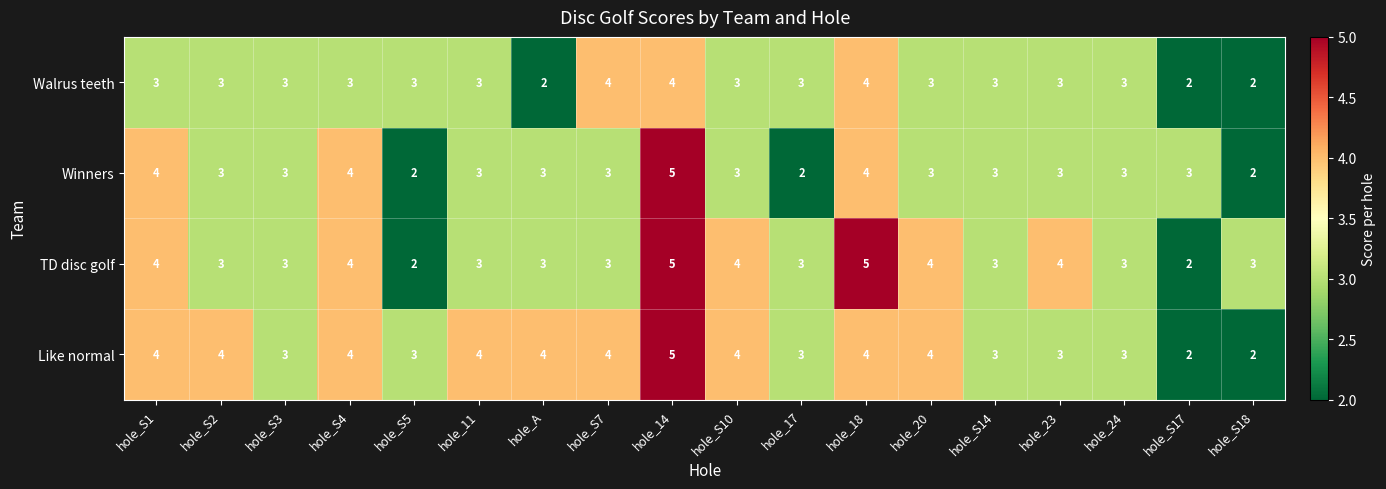

Which category has the highest value in the Winners series?

hole_14